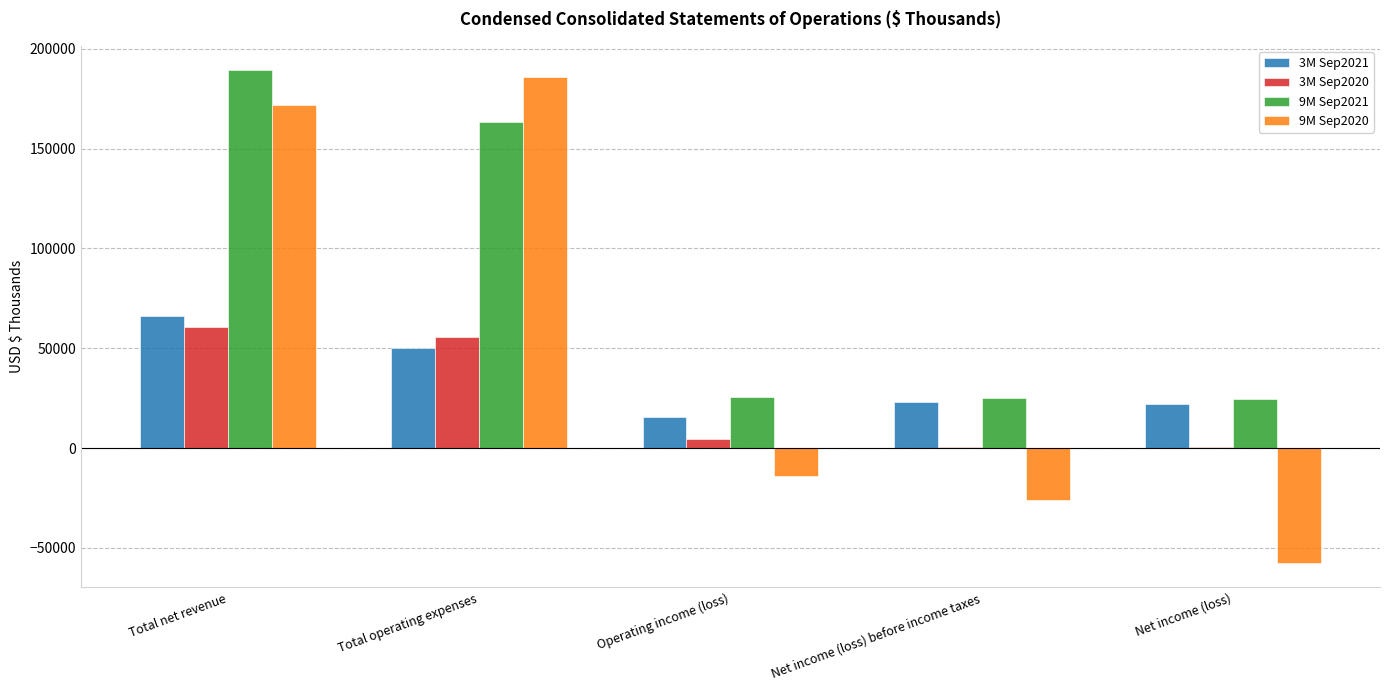

Where does the 3M Sep2021 series first go above 22931?

Total net revenue